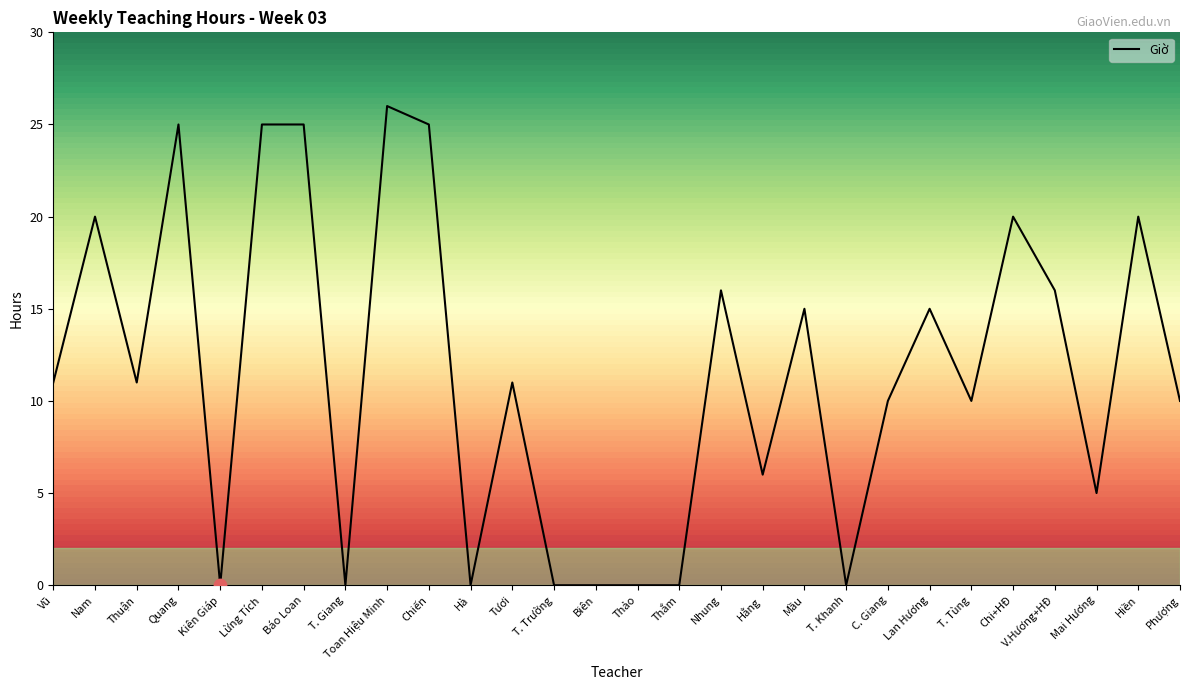

Between T. Tùng and Nam, which is larger?

Nam